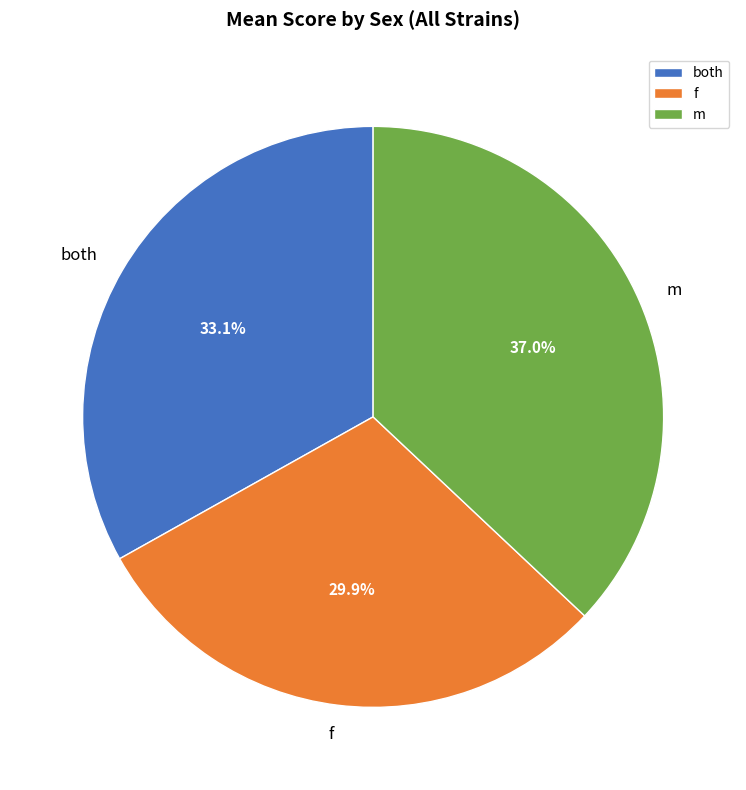

What is the largest slice in the pie chart?

m